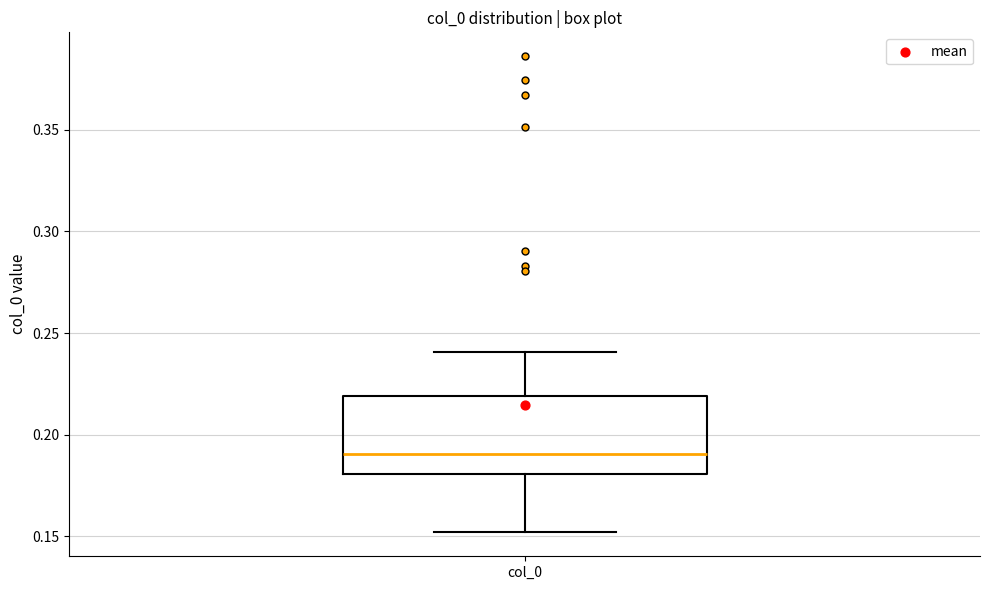

Where does the lower whisker of the box for col_0 end on the y-axis? The values are not printed on the chart, so give them approximately, as read against the axis.

0.15